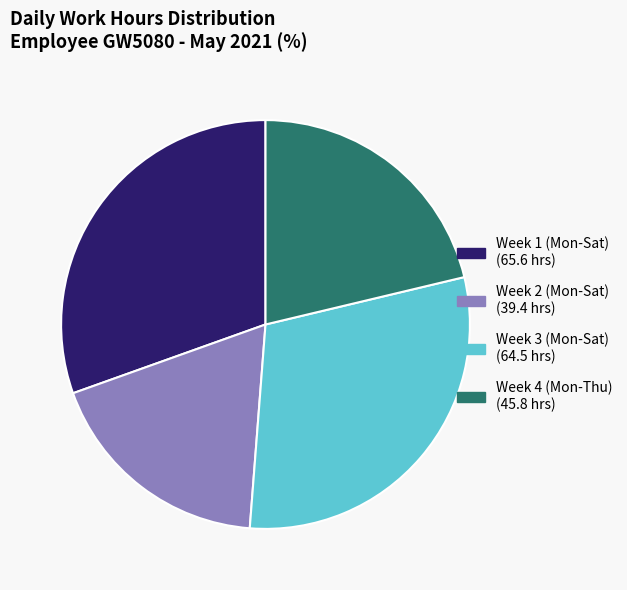

Is there any slice that represents more than half of the pie?

No